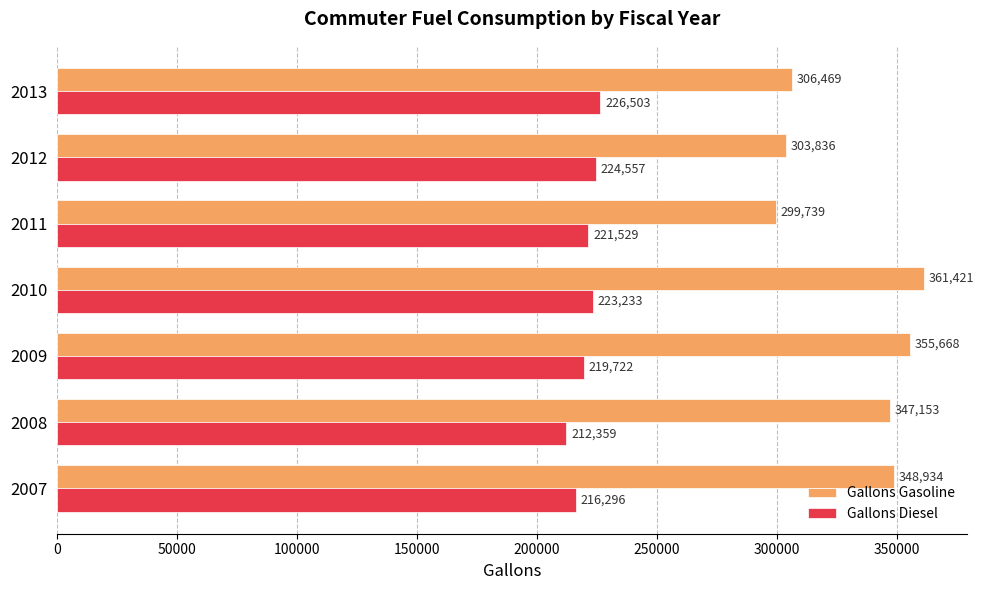

What is the average value of the Gallons Diesel series?

220599.6